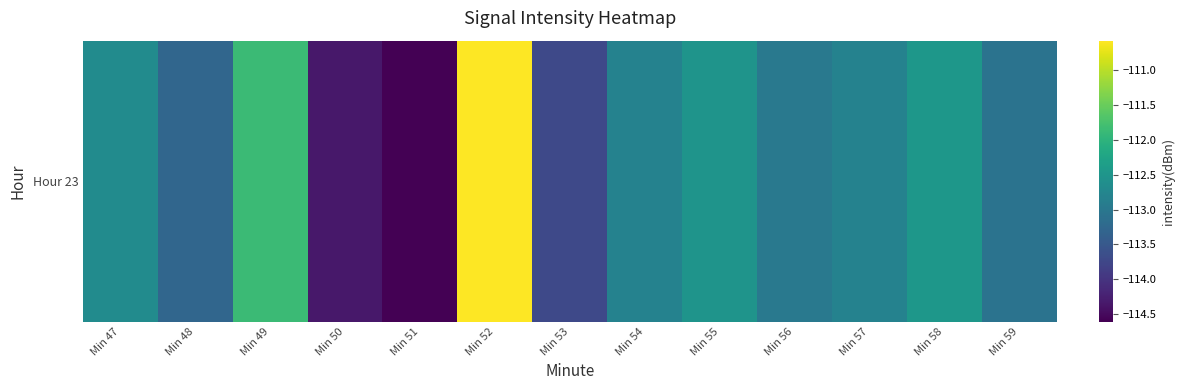

What is the difference between the maximum and second lowest values?

3.8